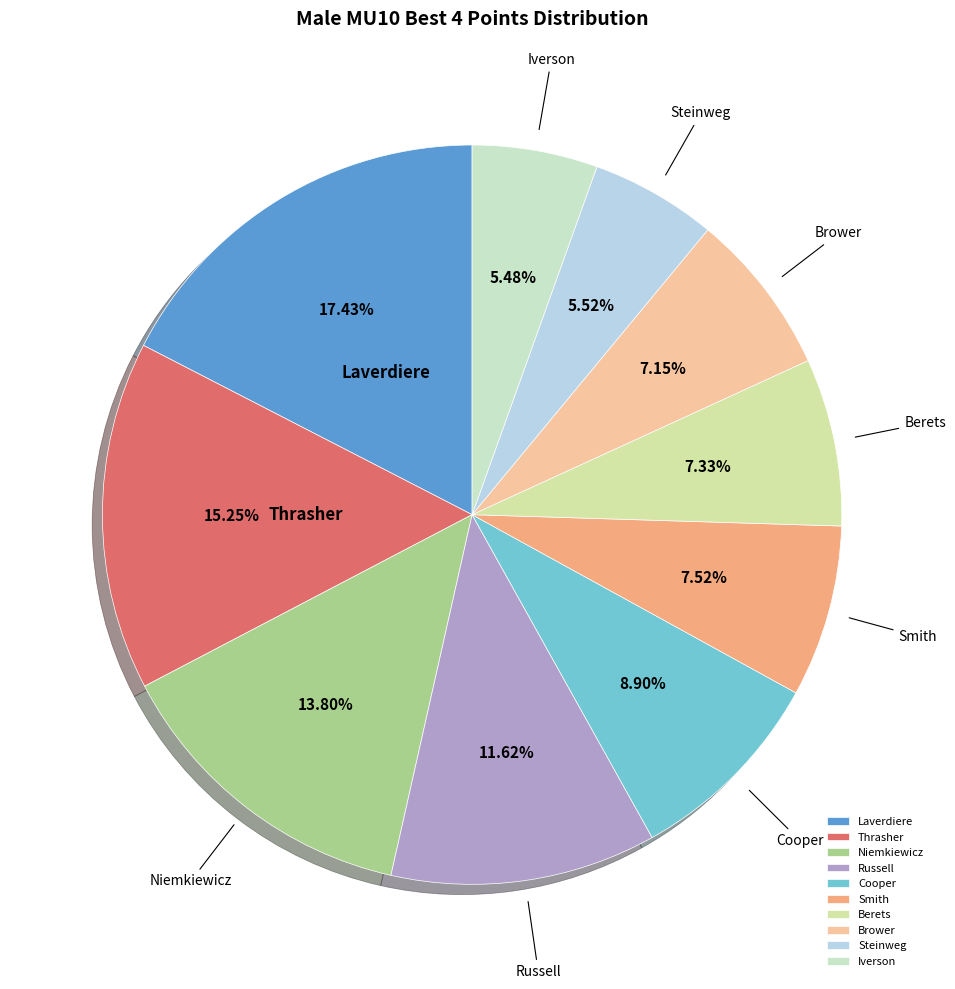

The Steinweg slice represents 19% of the pie. True or false?

False